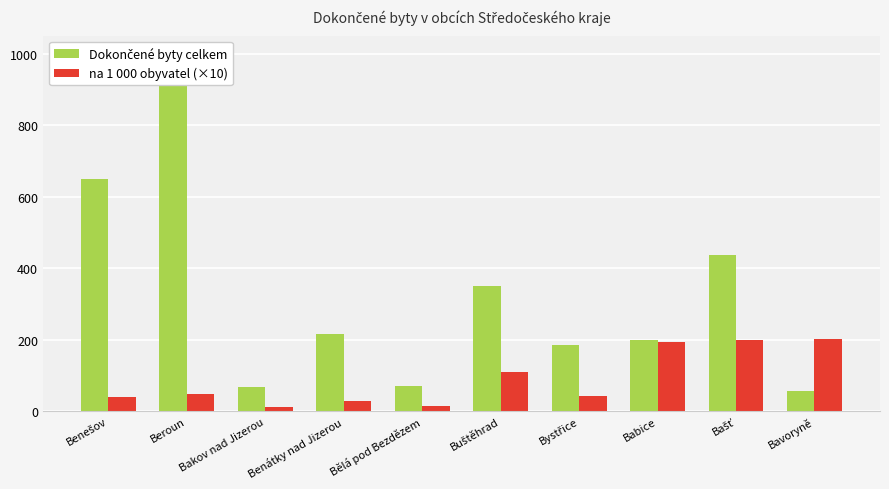

Reading left to right, transcribe all the data shown in this chart.

Dokončené byty celkem: Benešov=648.0	Beroun=932.0	Bakov nad Jizerou=68.0	Benátky nad Jizerou=217.0	Bělá pod Bezdězem=70.0	Buštěhrad=351.0	Bystřice=186.0	Babice=199.0	Bašť=438.0	Bavoryně=58.0
na 1 000 obyvatel (×10): Benešov=39.1	Beroun=48.5	Bakov nad Jizerou=13.3	Benátky nad Jizerou=29.3	Bělá pod Bezdězem=14.5	Buštěhrad=108.9	Bystřice=42.6	Babice=193.2	Bašť=199.7	Bavoryně=201.4